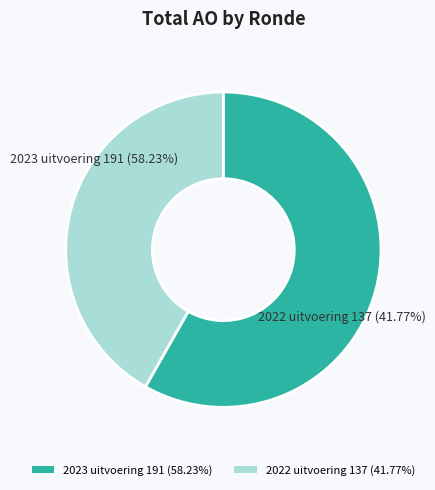

To the nearest percent, what percentage of the pie is 2022 uitvoering?

42%